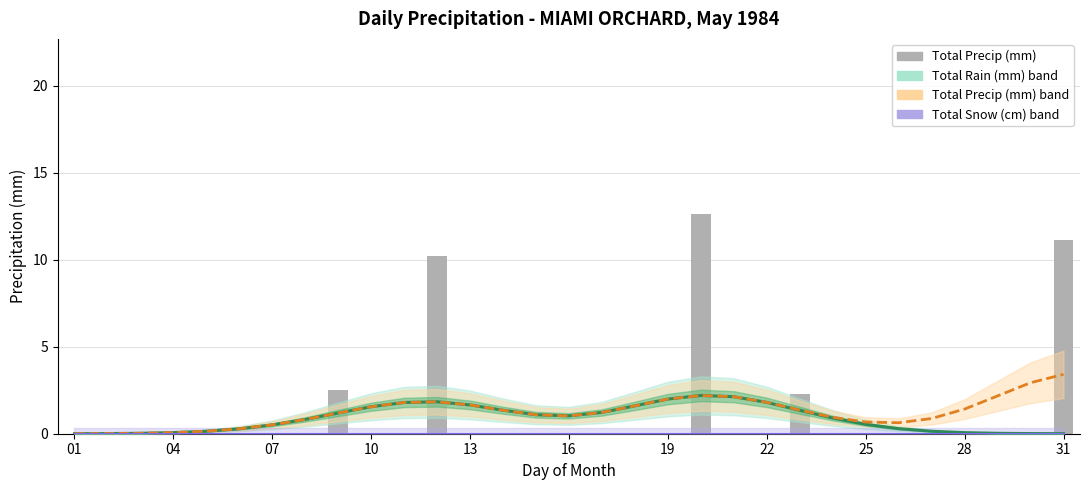

Does the chart contain any negative values?

No